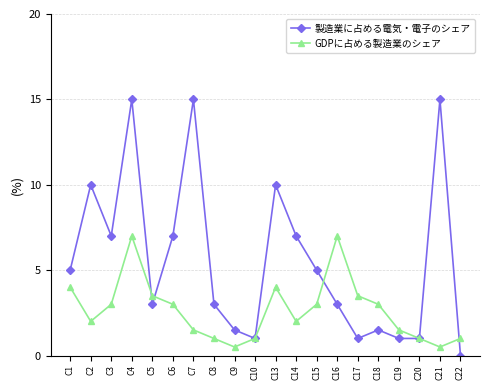

Rank the series by their maximum value, from lowest to highest.

GDPに占める製造業のシェア, 製造業に占める電気・電子のシェア